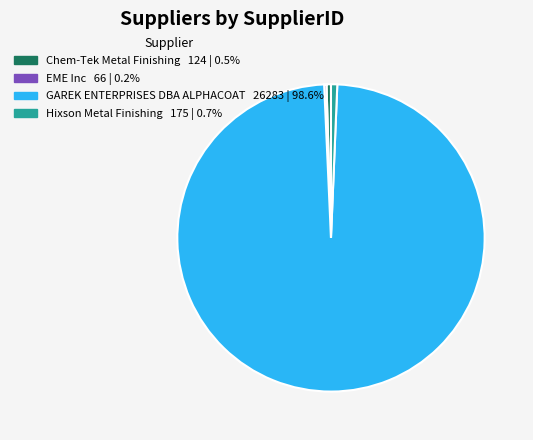

What is the largest slice in the pie chart?

GAREK ENTERPRISES DBA ALPHACOAT